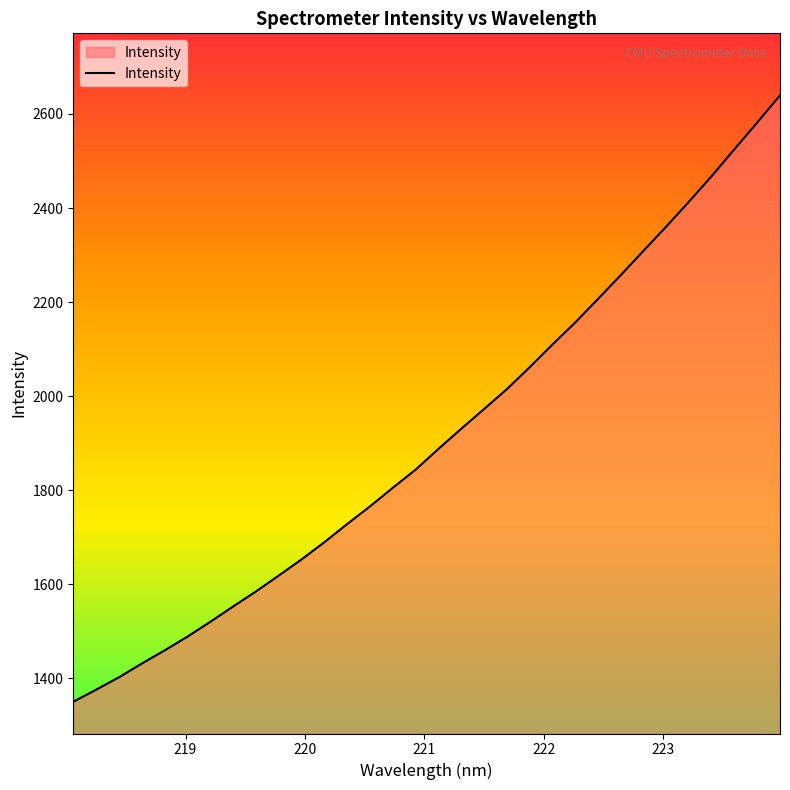

How many lines are shown in the chart?

1